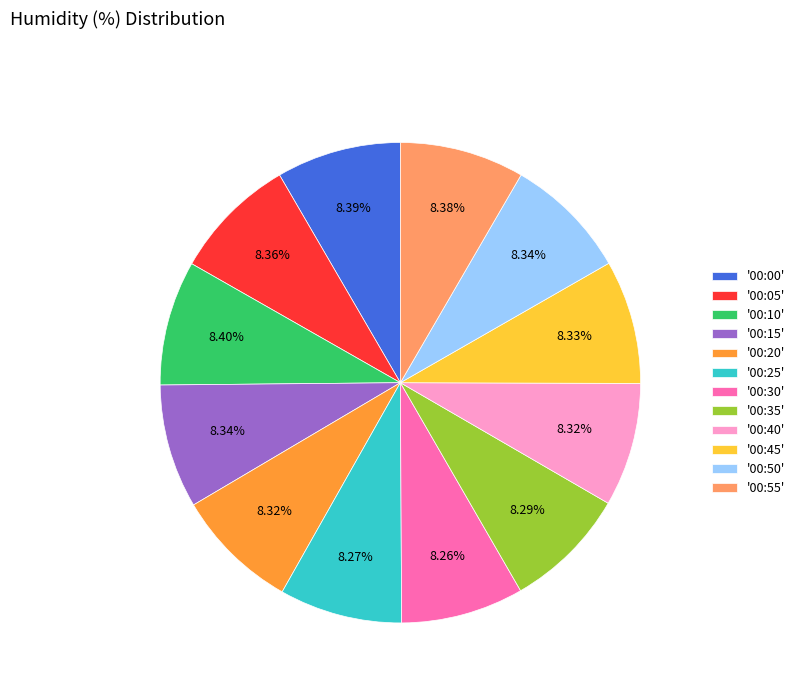

Is there a majority slice in this chart?

No